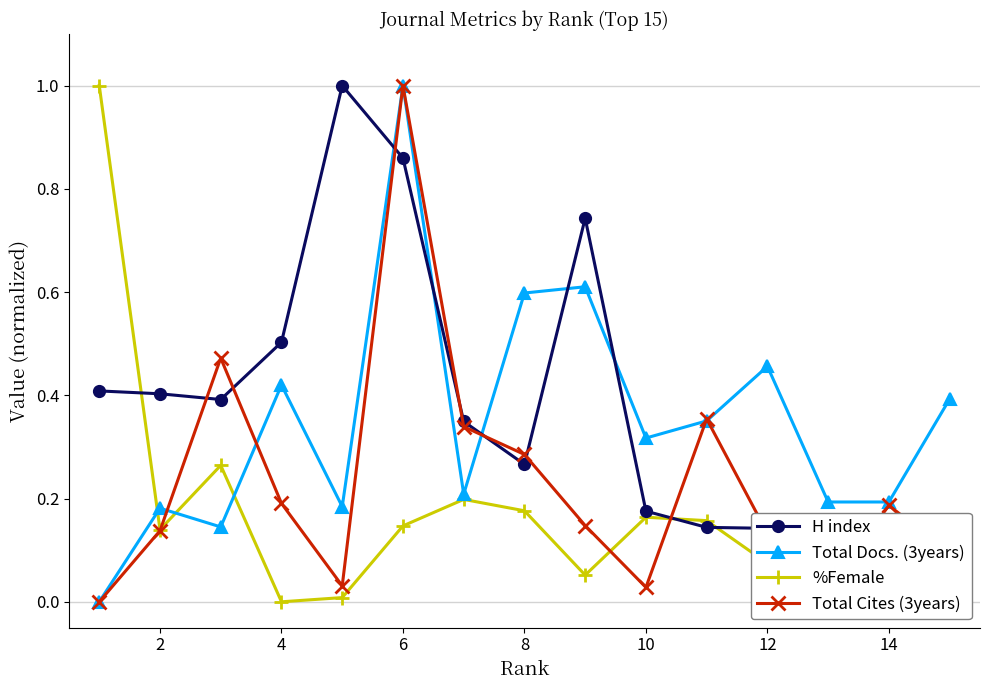

At which category does %Female reach its first local valley?

2